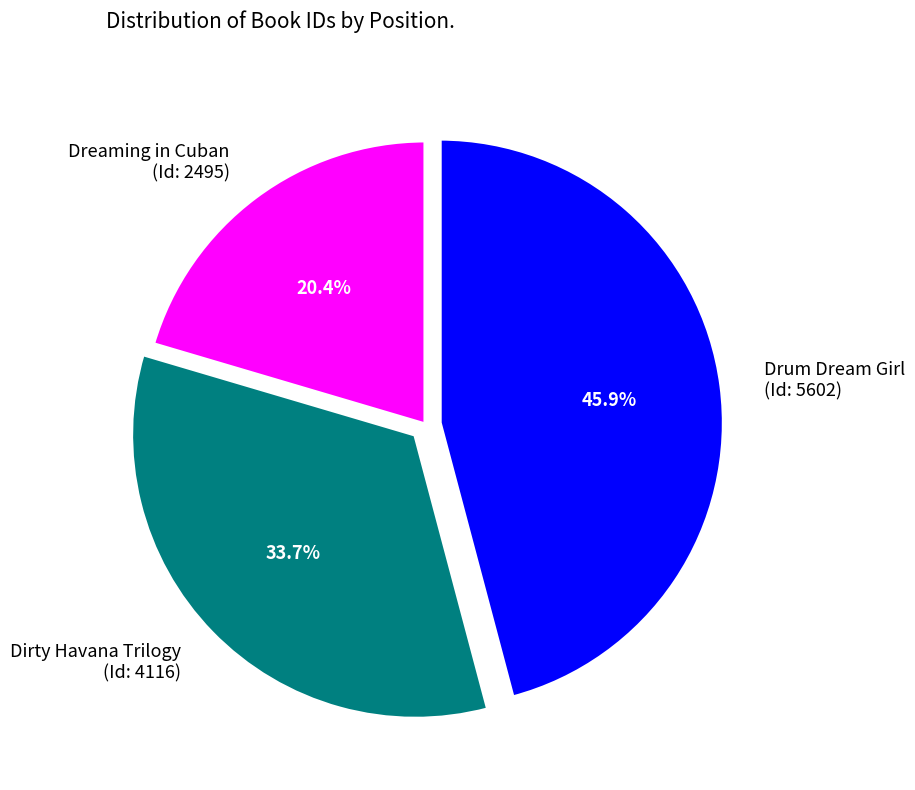

Is the sum of Dreaming in Cuban (Id: 2495) and Dirty Havana Trilogy (Id: 4116) greater than half?

Yes